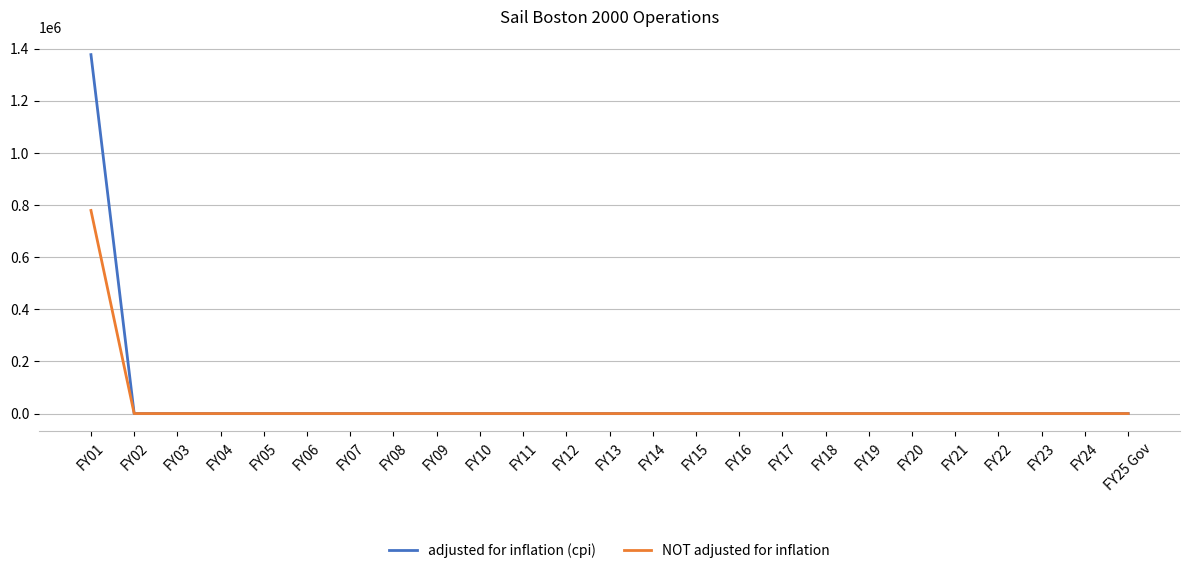

At how many categories does at least one series exceed 19982?

1